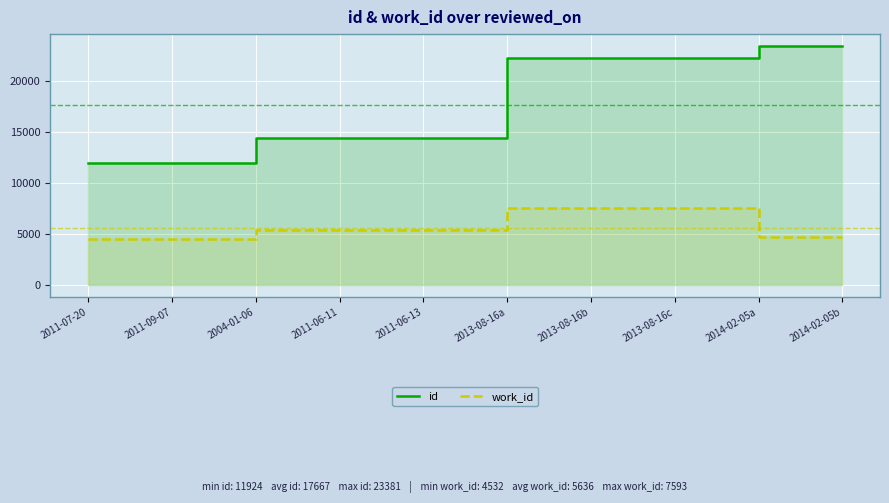

What is the label of the 8th point from the left?

2013-08-16c